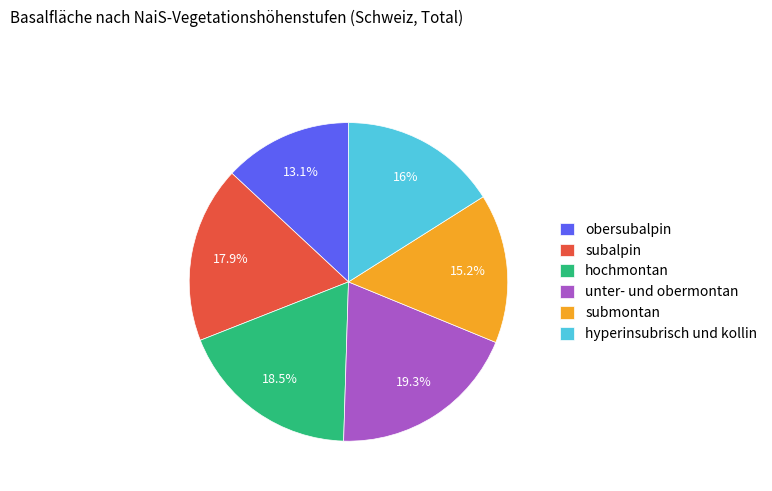

The unter- und obermontan slice represents 27% of the pie. True or false?

False